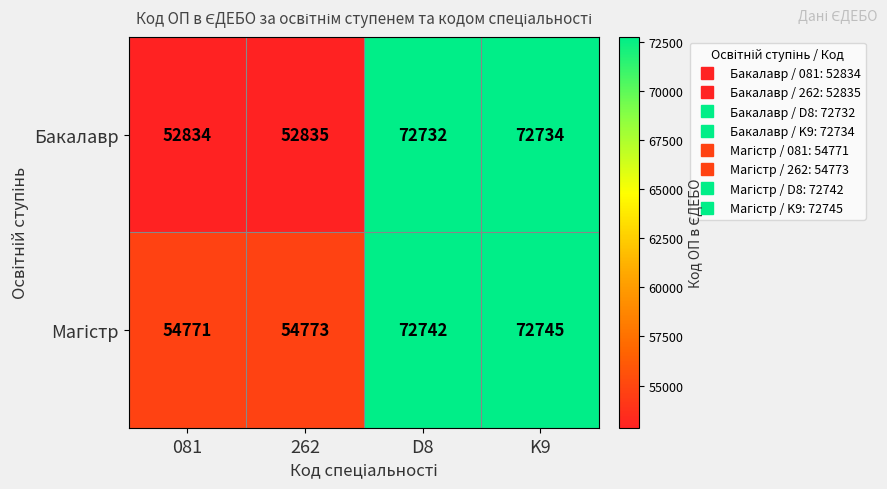

Is it true that Бакалавр equals 17868 at 081?

False